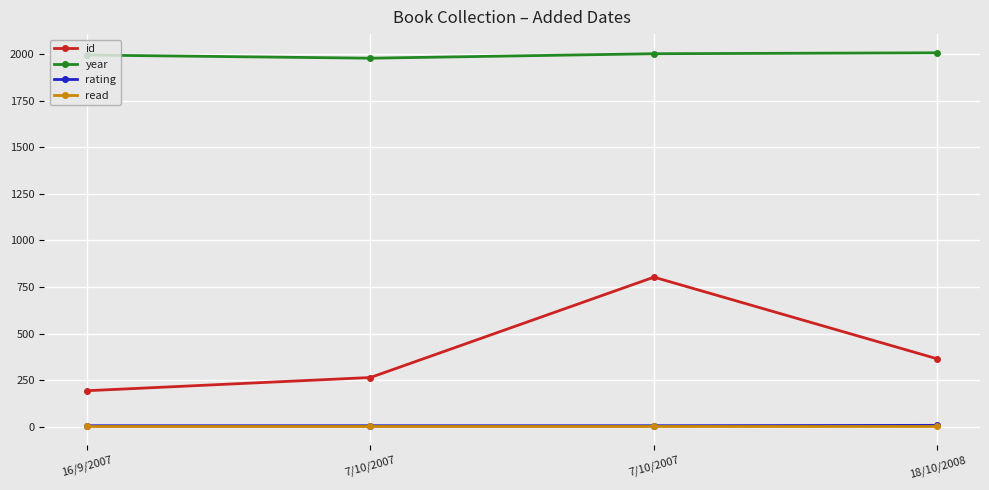

Which series changed the most between 7/10/2007 and 18/10/2008?

id